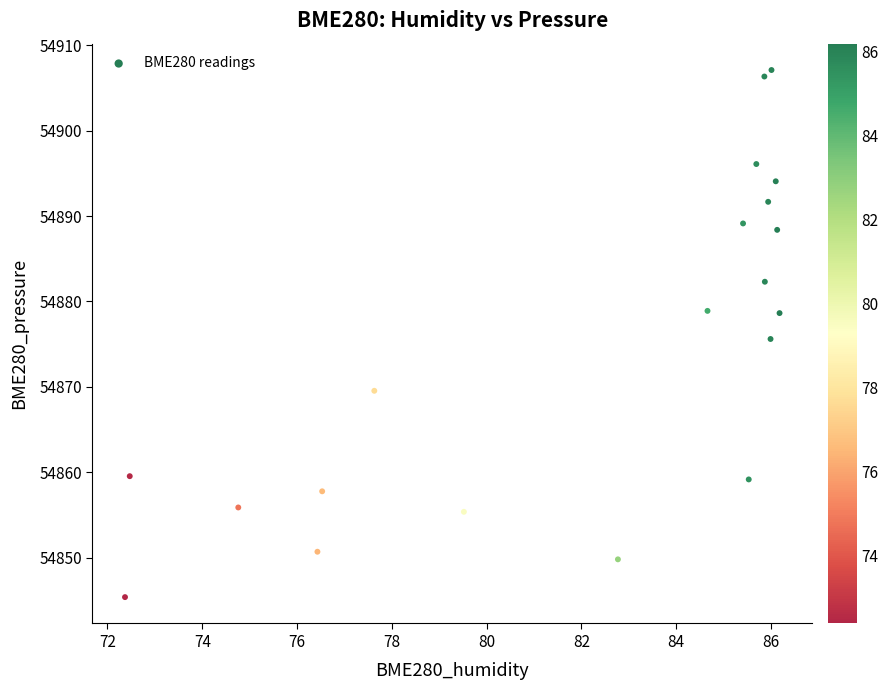

What is the range of X values (max minus min)?

13.8